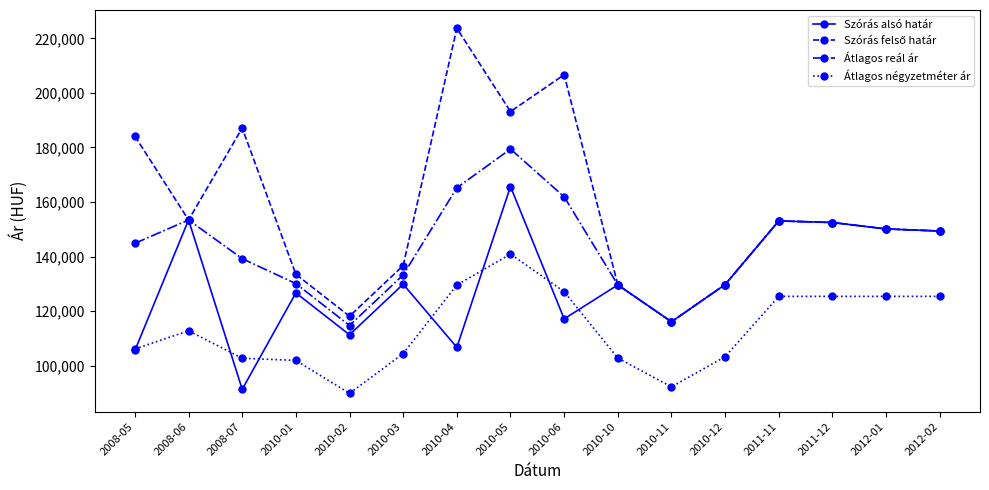

What is the highest value of the Szórás alsó határ series?

165694